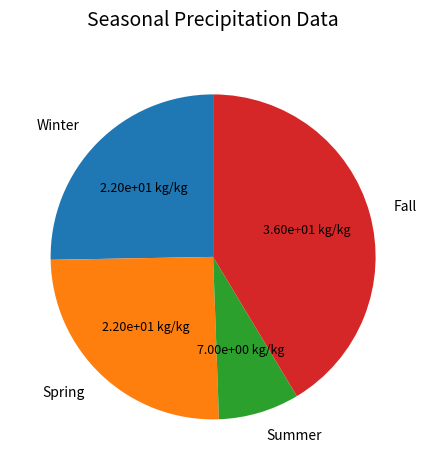

Which category has the biggest portion of the pie?

Fall